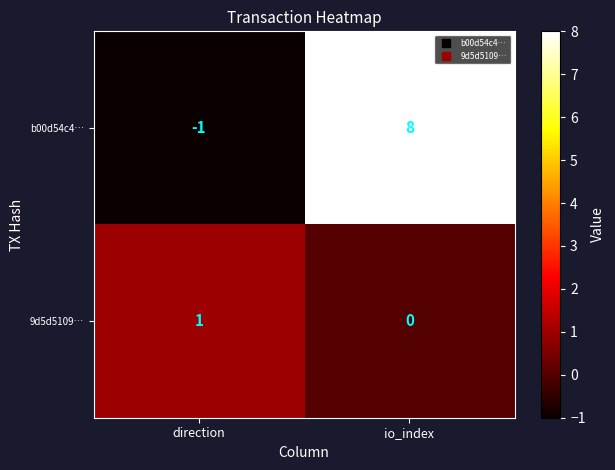

Reading right to left, extract all data points from this chart.

b00d54c4…: 8	-1
9d5d5109…: 0	1